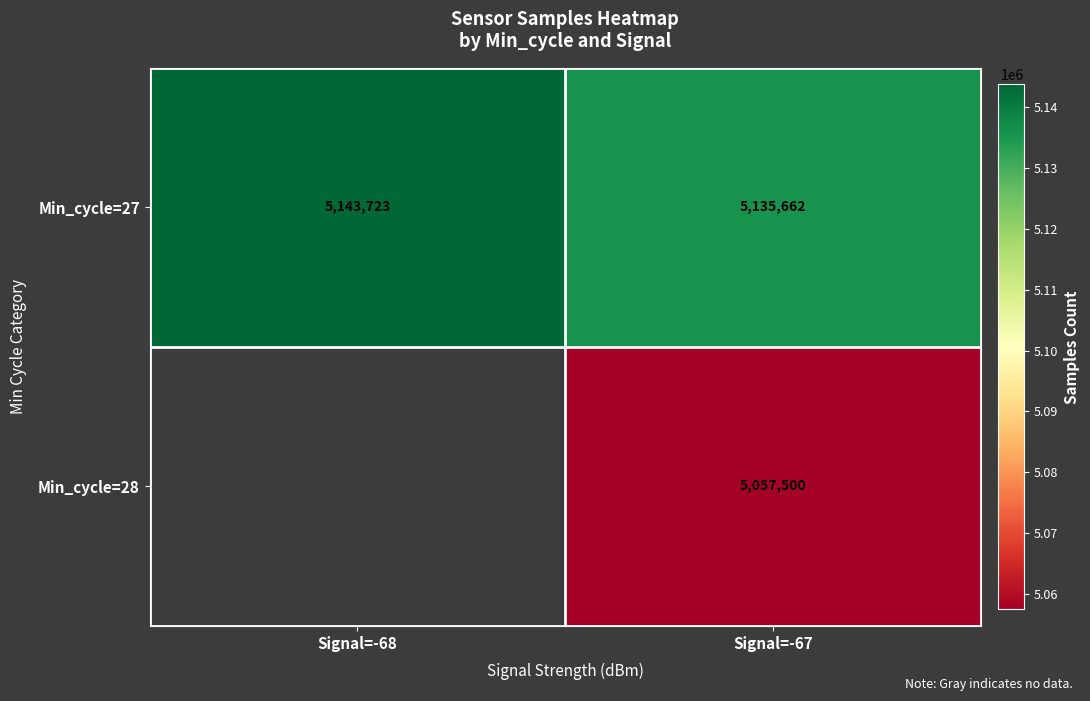

How many data points in Min_cycle=27 are less than 5143723?

1